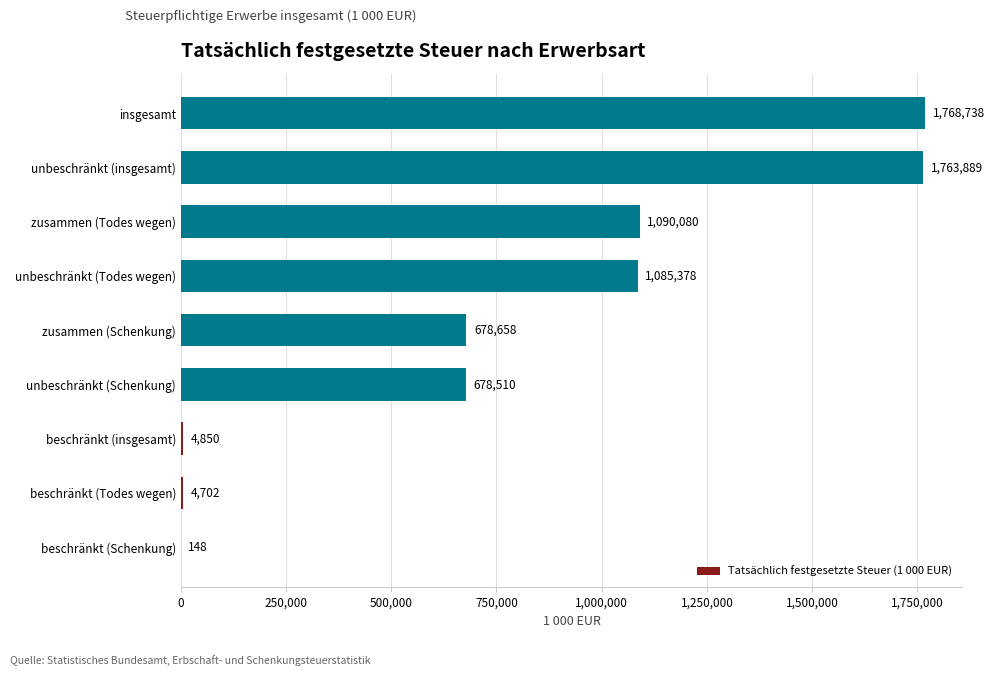

What is the ratio of the value at unbeschränkt (insgesamt) to the value at unbeschränkt (Todes wegen)?

1.6